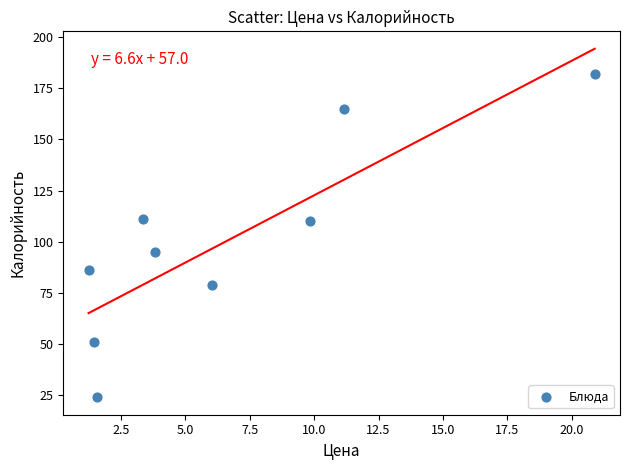

What is the range of Y values (max minus min)?

158